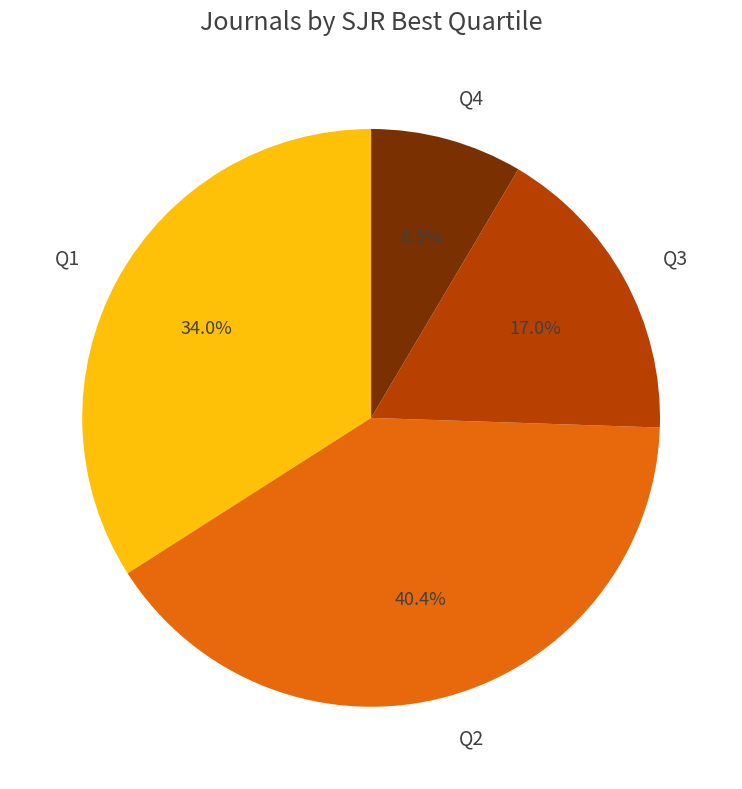

To the nearest percent, what is the difference between the Q3 and Q2 slice percentages?

23%